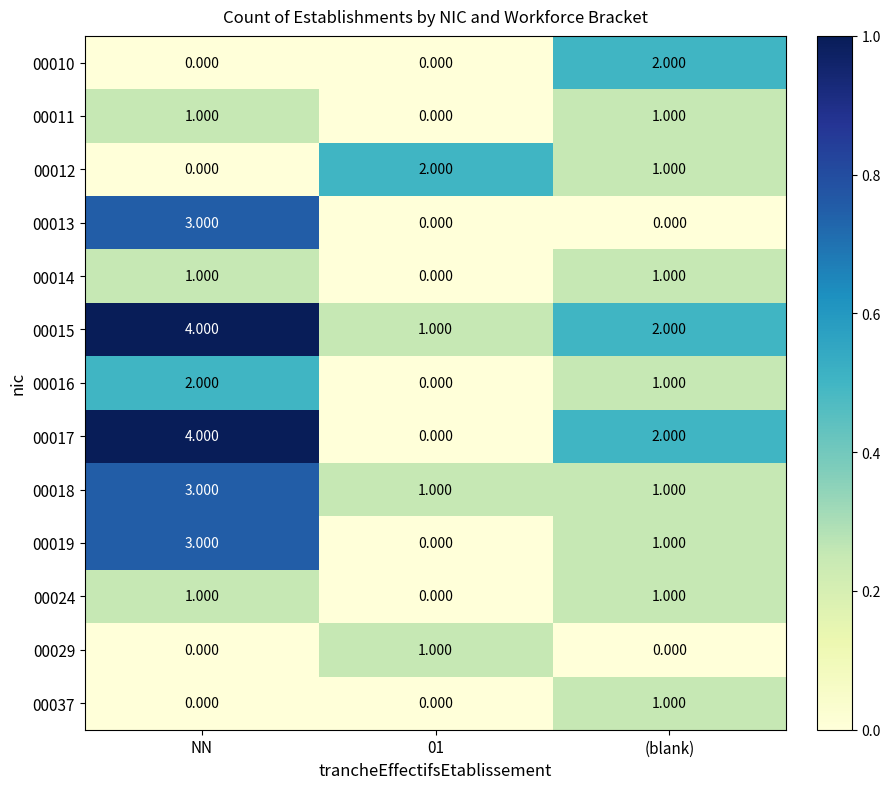

Which category has the highest value across all series?

NN